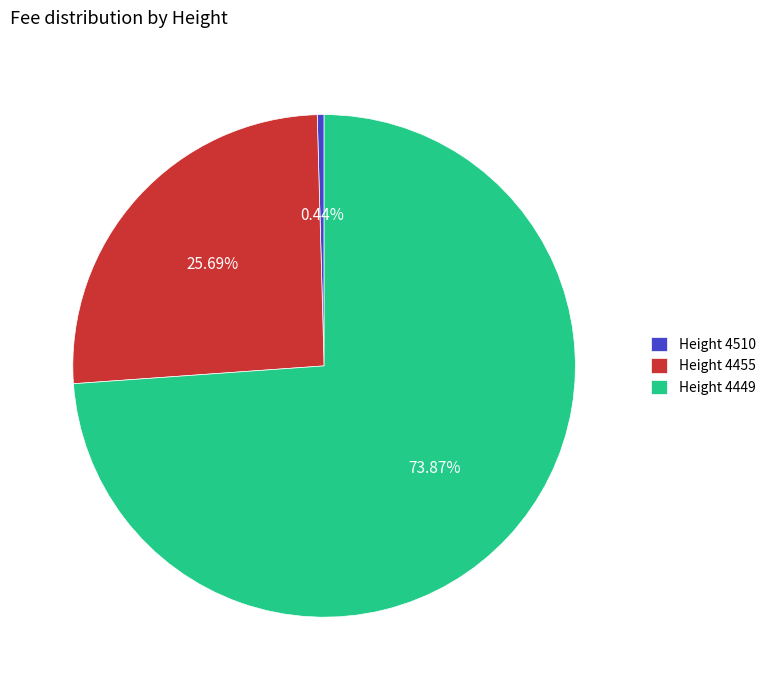

To the nearest percent, what is the difference between the largest and smallest slice percentages?

73%